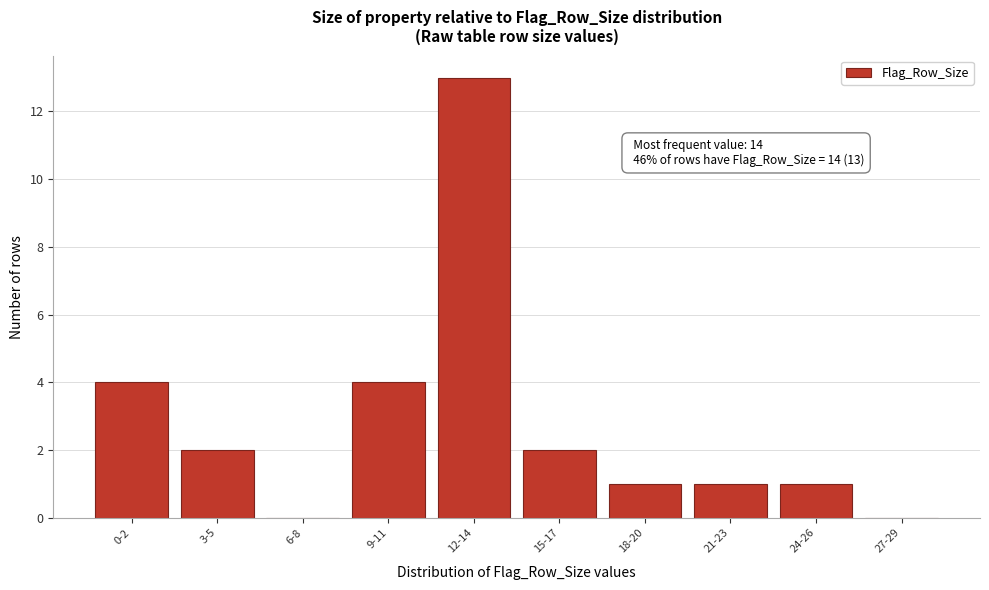

Reading left to right, list all the values displayed in this chart.

0-2=4	3-5=2	6-8=0	9-11=4	12-14=13	15-17=2	18-20=1	21-23=1	24-26=1	27-29=0